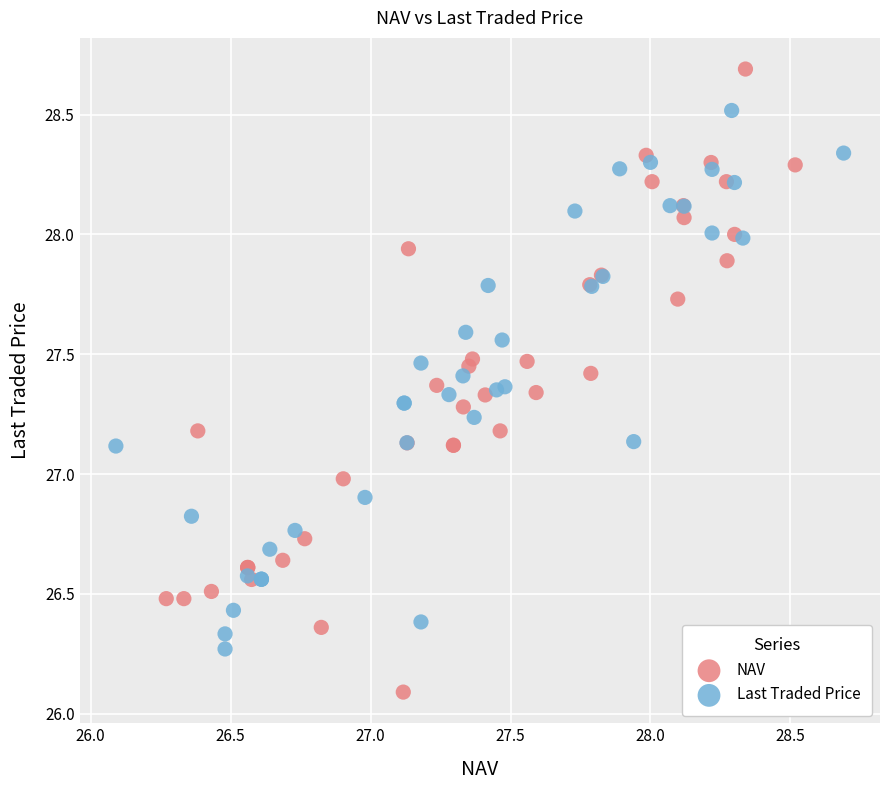

Which series has the largest Y range (max minus min)?

NAV